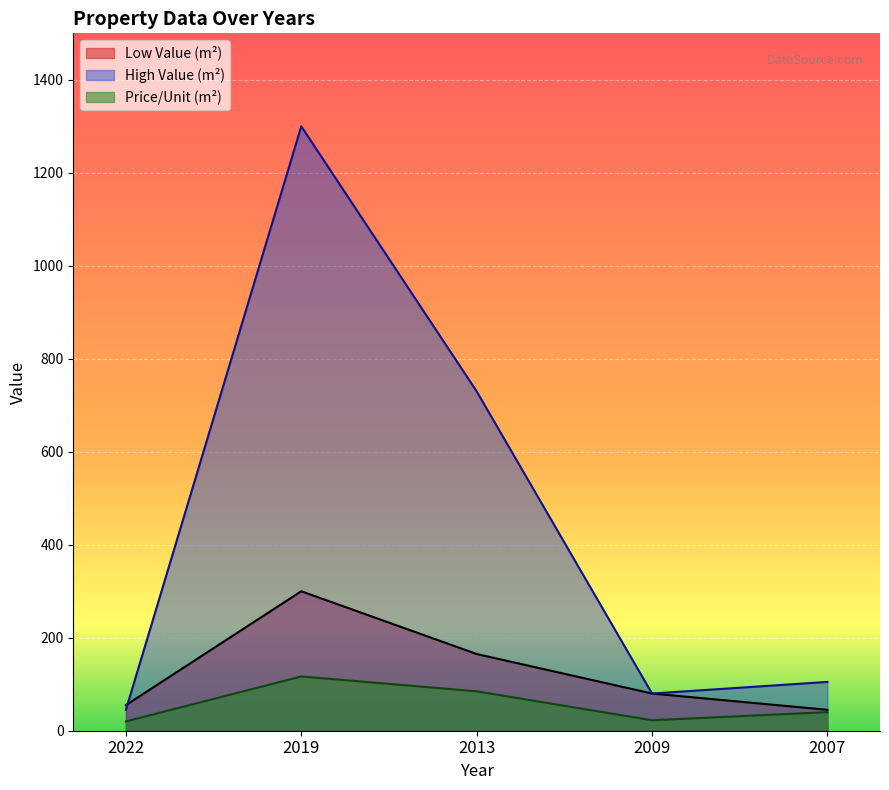

How many data points does each series have?

5